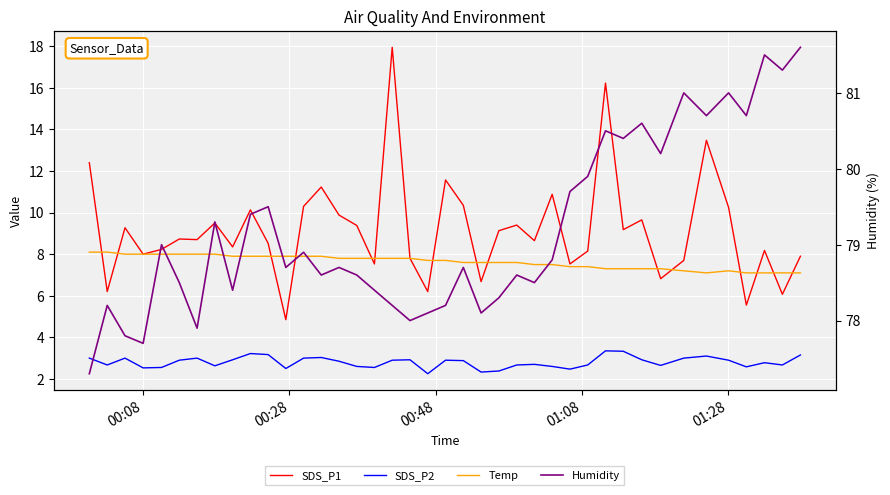

Which series has the largest range (max minus min)?

SDS_P1